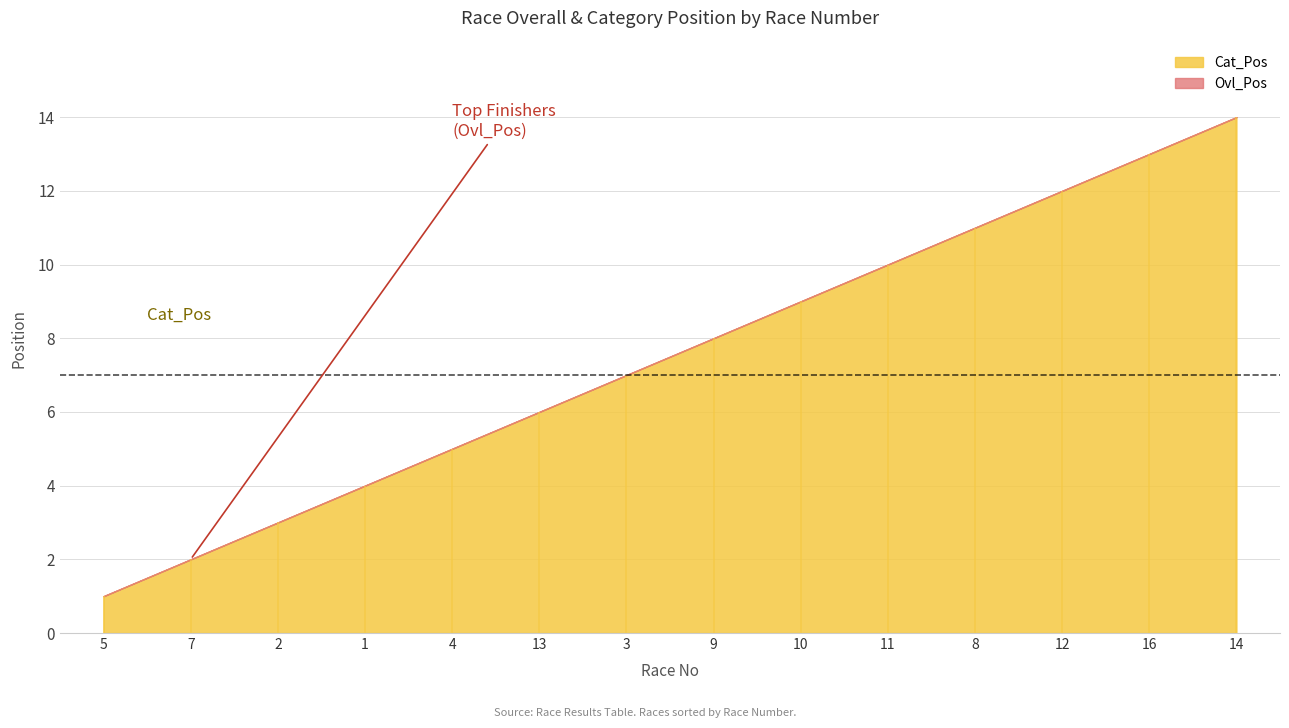

Is it true that Ovl_Pos equals 14 at 14?

True